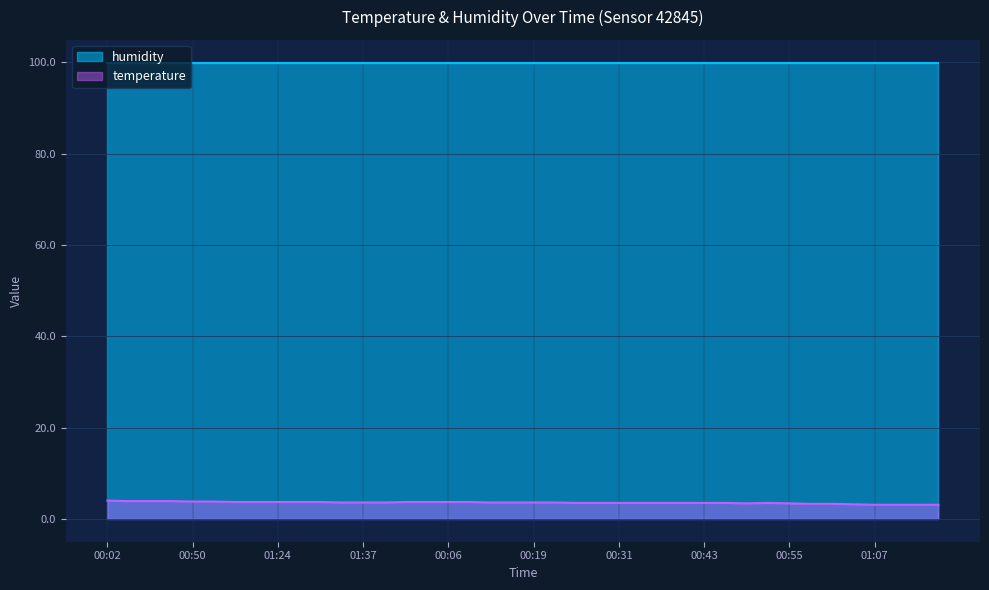

List the labels in order of value, smallest first.

01:07, 01:10, 01:12, 01:17, 01:05, 00:57, 01:00, 00:48, 00:55, 00:23, 00:28, 00:31, 00:33, 00:36, 00:40, 00:43, 00:45, 00:53, 01:32, 01:37, 01:40, 00:11, 00:16, 00:19, 00:21, 01:14, 01:22, 01:24, 01:27, 01:29, 01:42, 00:04, 00:06, 00:09, 00:50, 01:02, 00:14, 00:26, 00:38, 00:02